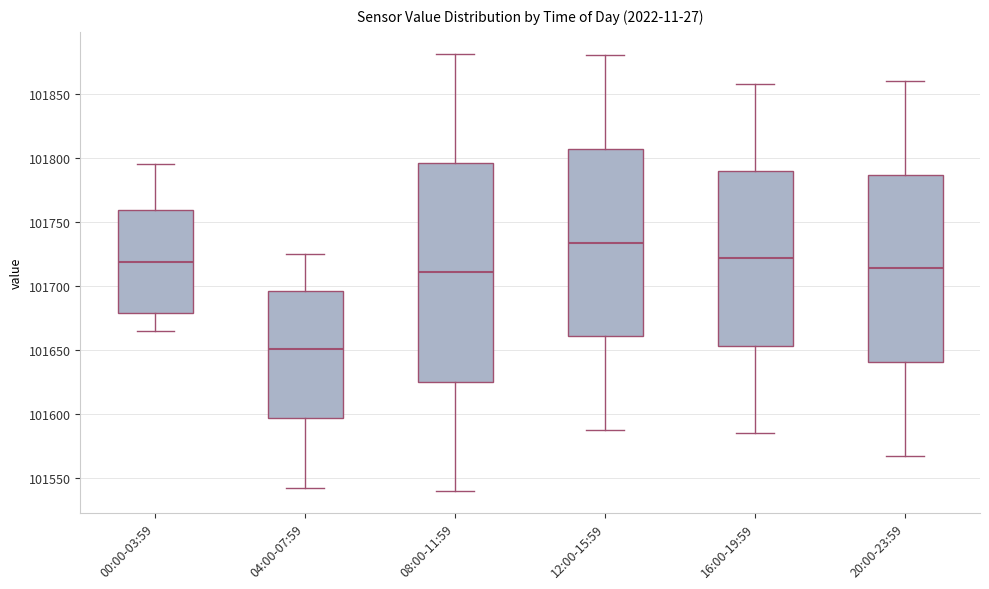

Where does the lower whisker of the box for 20:00-23:59 end on the y-axis? The values are not printed on the chart, so give them approximately, as read against the axis.

101570